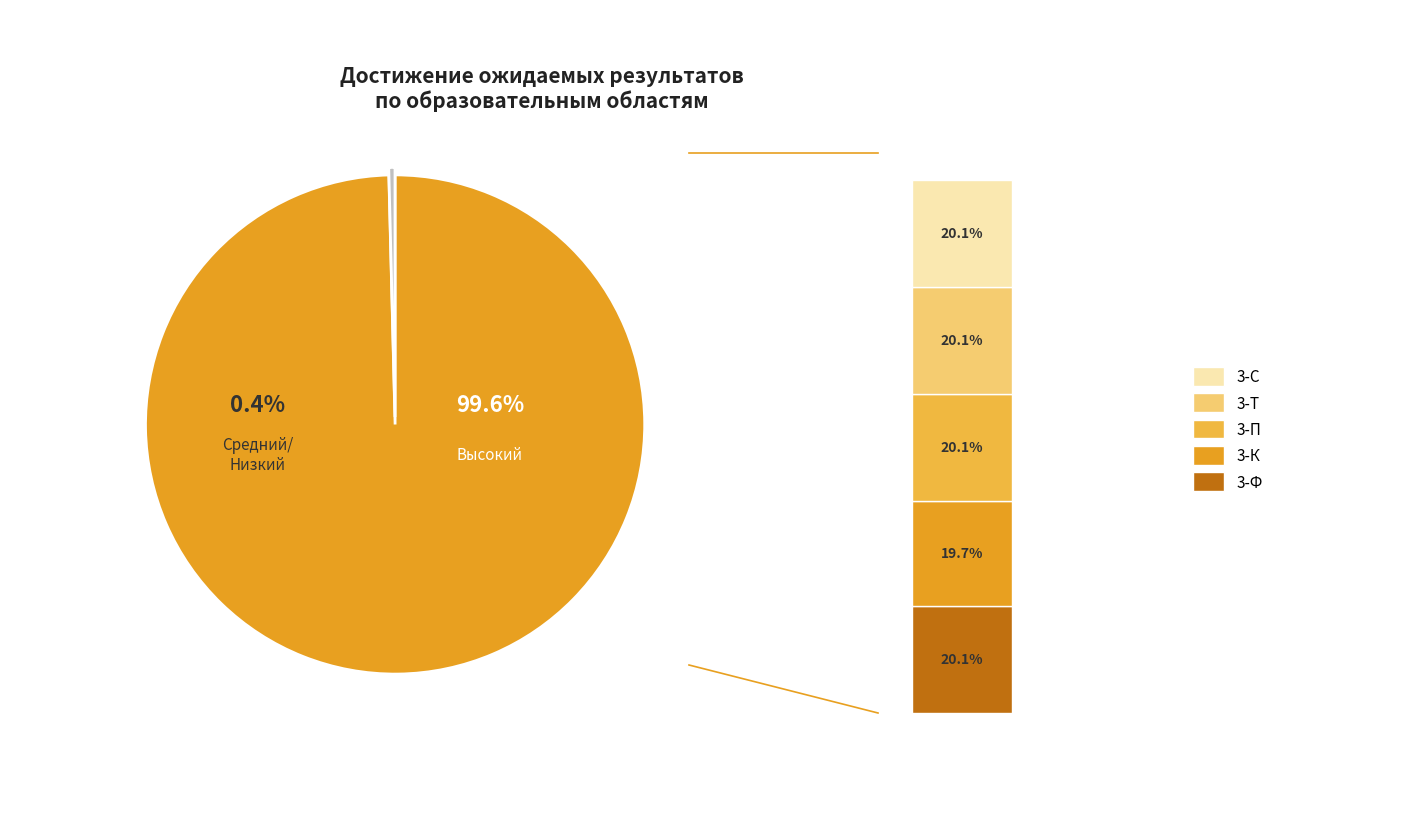

Is it true that 3-С is 35% of the pie?

False